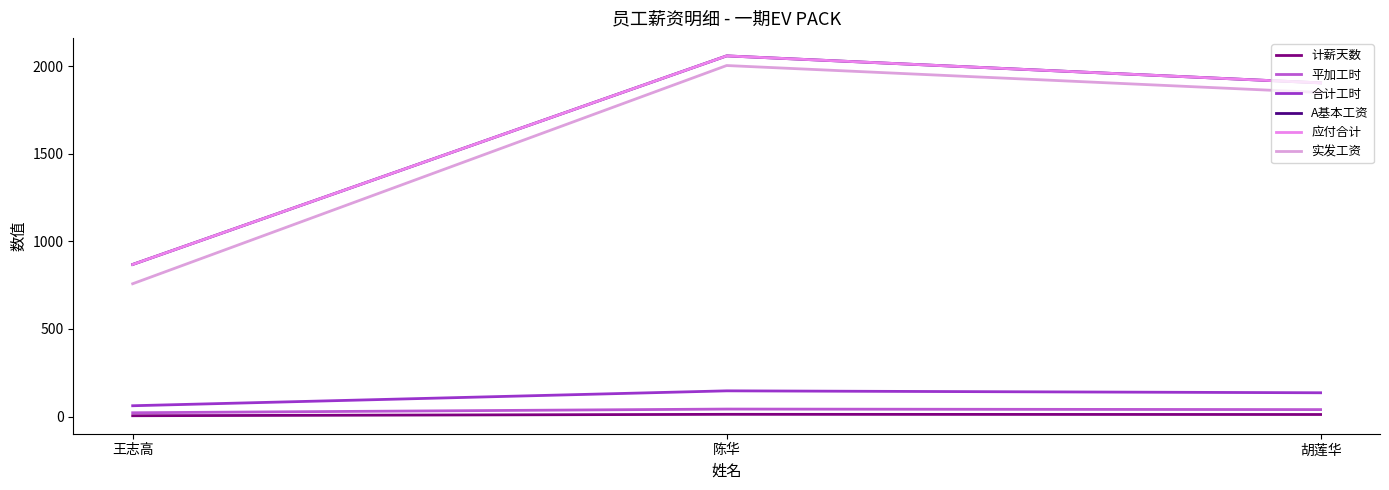

The 平加工时 series shows 18 at 陈华. True or false?

False